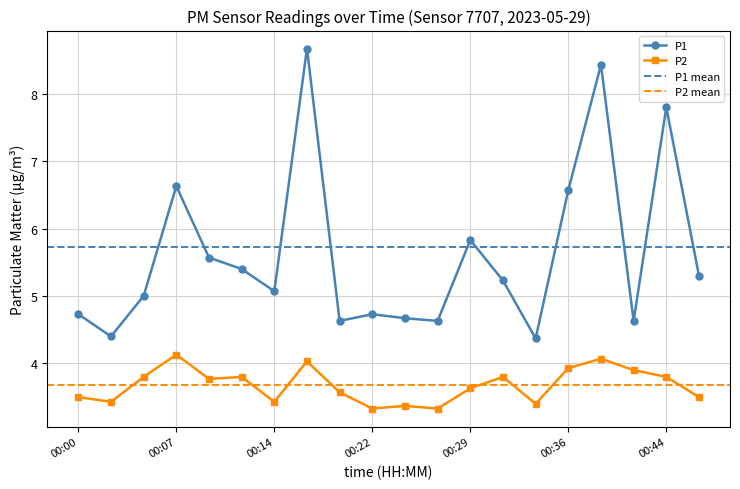

True or false: P2 and P1 cross at least once.

False